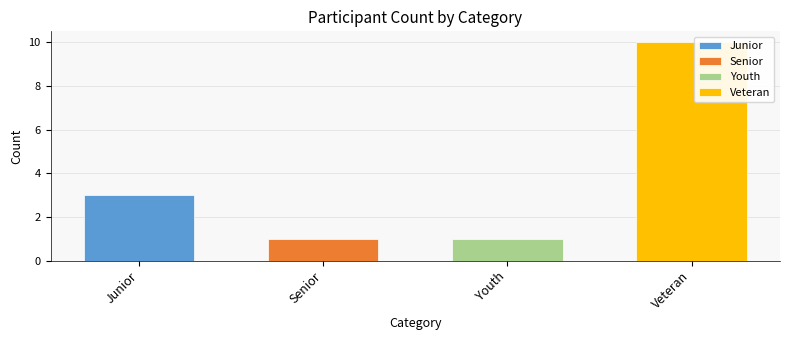

Reading right to left, what are all the values shown in this chart?

Veteran=10	Youth=1	Senior=1	Junior=3